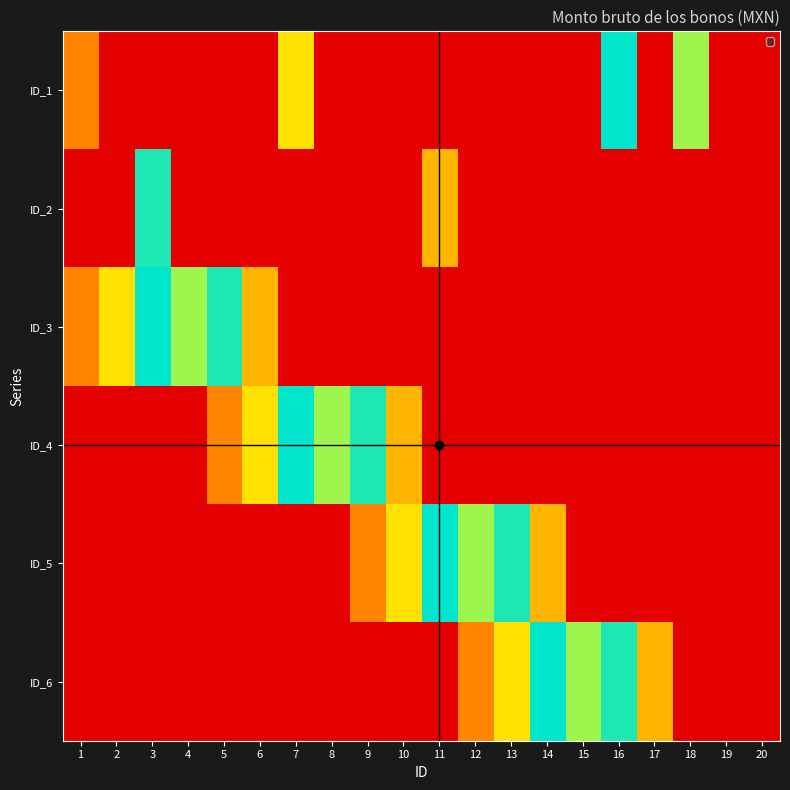

How many distinct data groups are displayed?

6